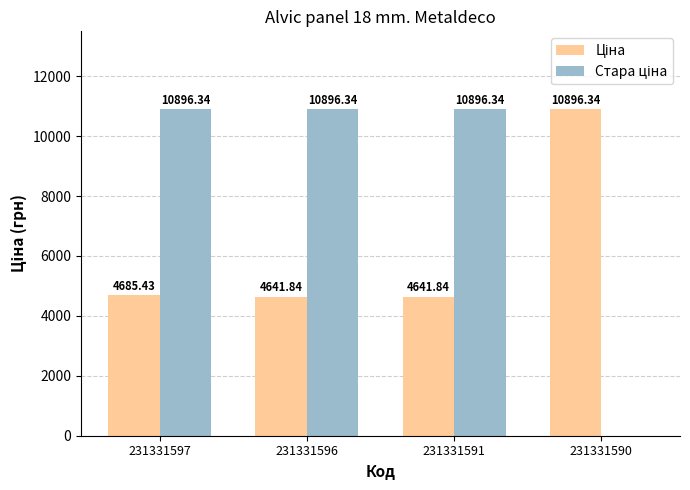

What is the total value across all series at 231331597?

15581.8